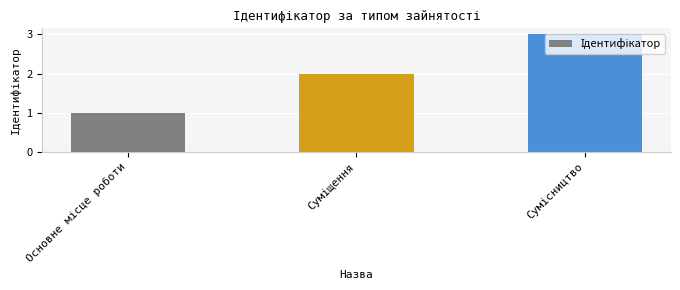

What is the sum of all values?

6